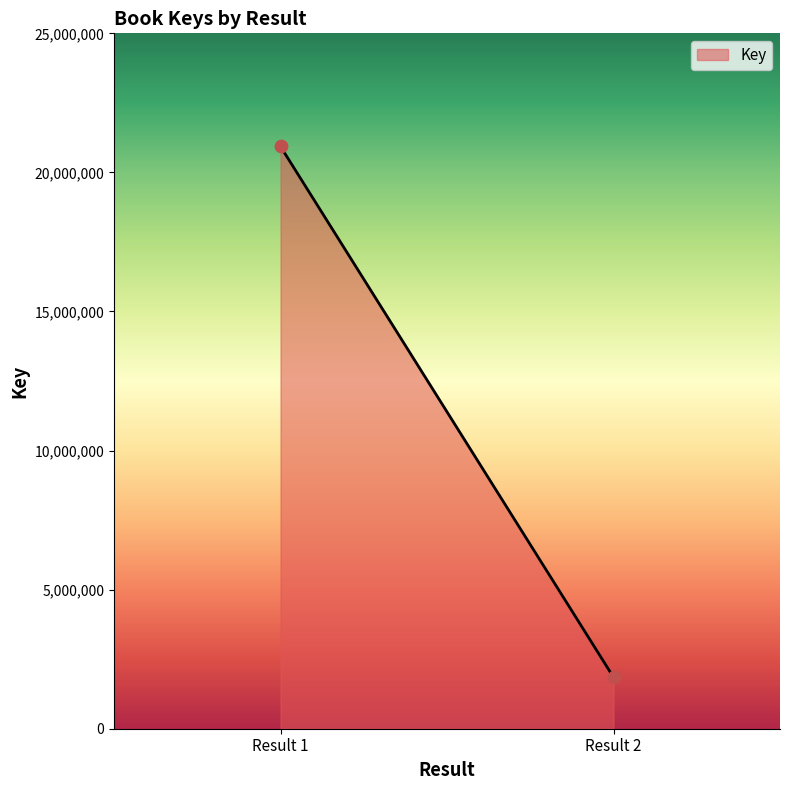

What is the range of Y values (max minus min)?

19082240